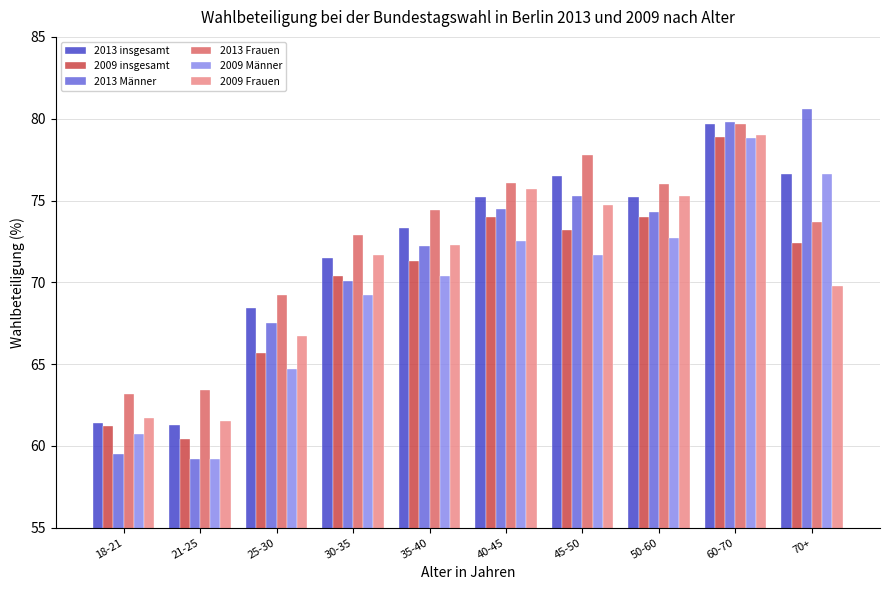

Rank the series by their average value, from highest to lowest.

2013 Frauen, 2013 insgesamt, 2013 Männer, 2009 Frauen, 2009 insgesamt, 2009 Männer